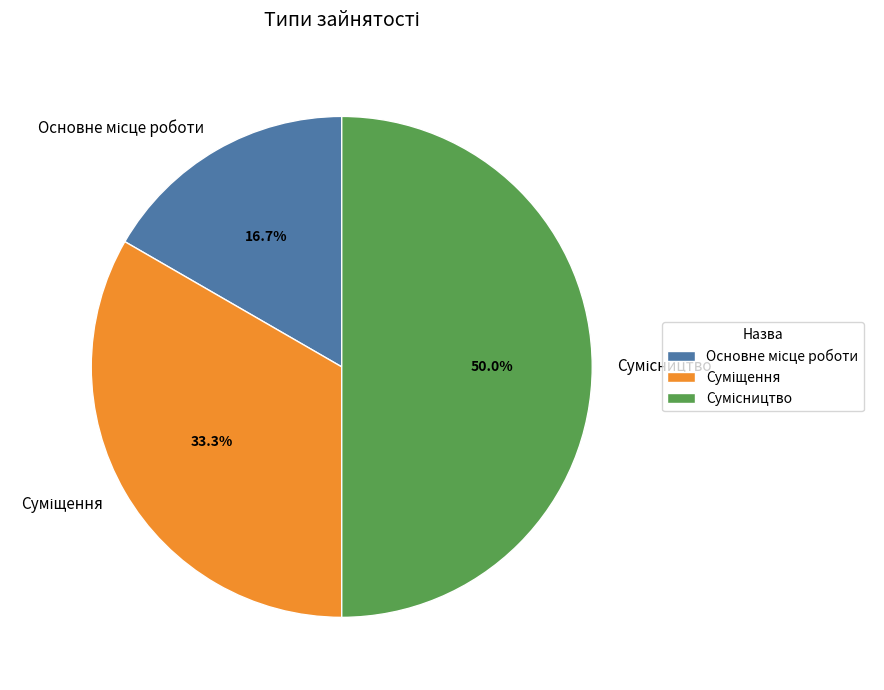

Approximately how many times larger is the value at Основне місце роботи compared to Сумісництво?

0.3